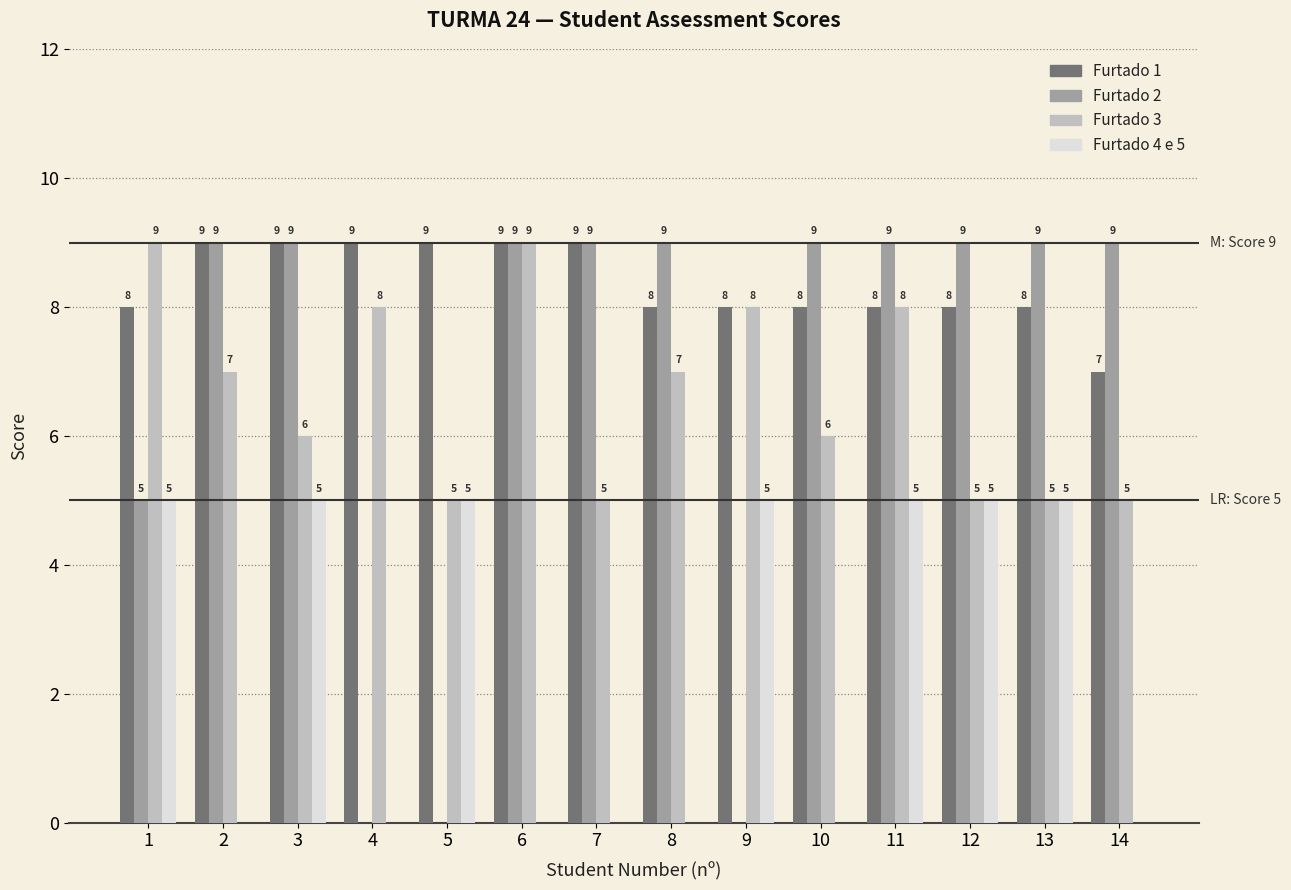

Is it true that Furtado 1 equals 9 at 2?

True